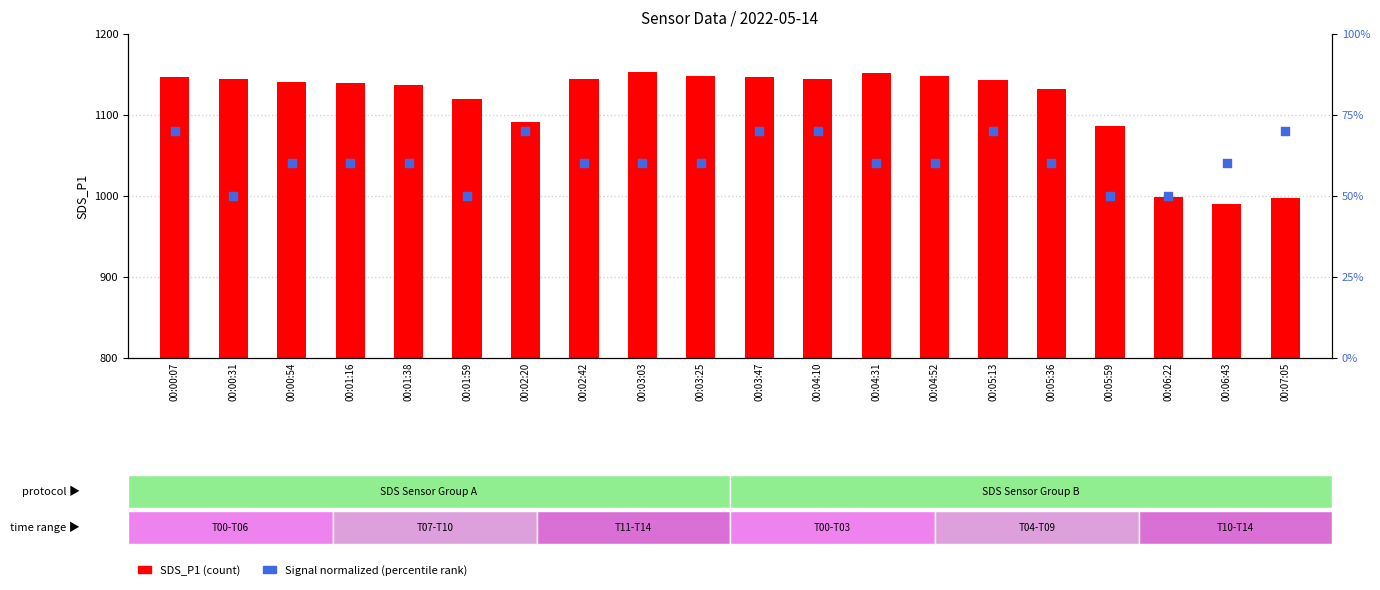

Which series contains the highest Y value?

SDS_P1